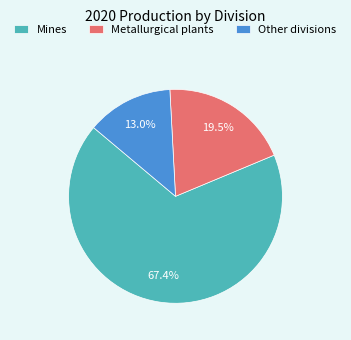

To the nearest percent, what is the average slice percentage?

33%